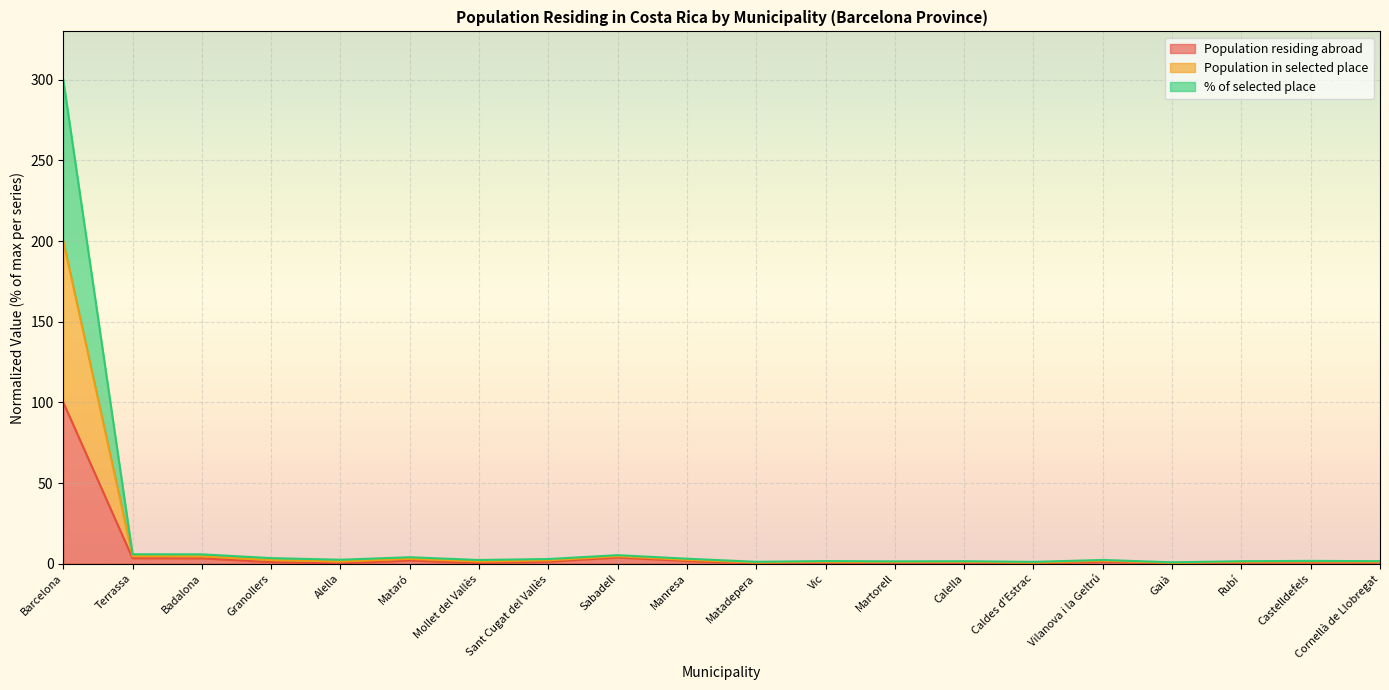

At which category is the sum across all series the highest?

Barcelona